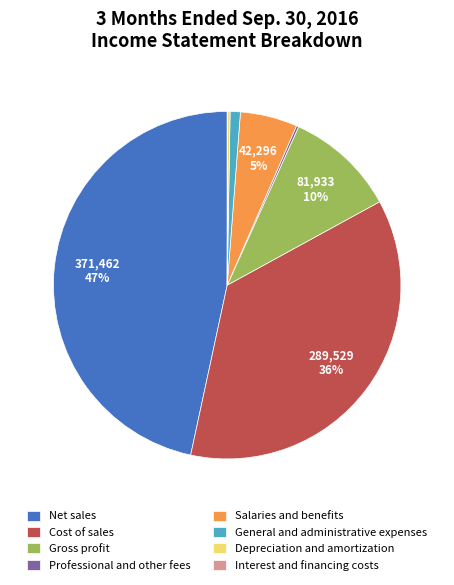

Which has a higher value, Cost of sales or Gross profit?

Cost of sales